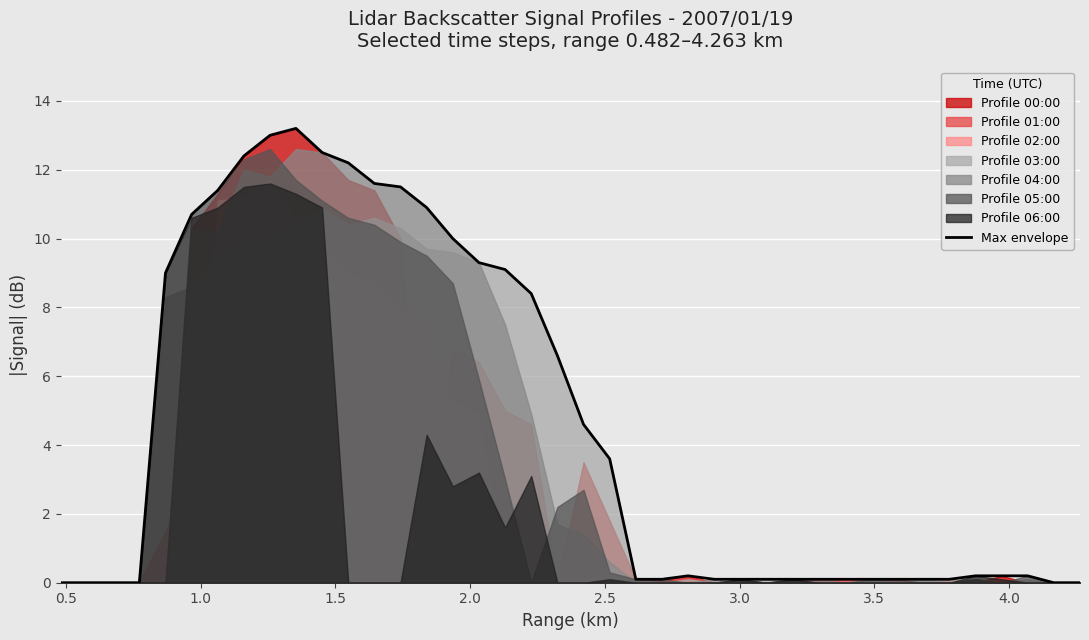

What is the highest value of the Max envelope series?

13.2